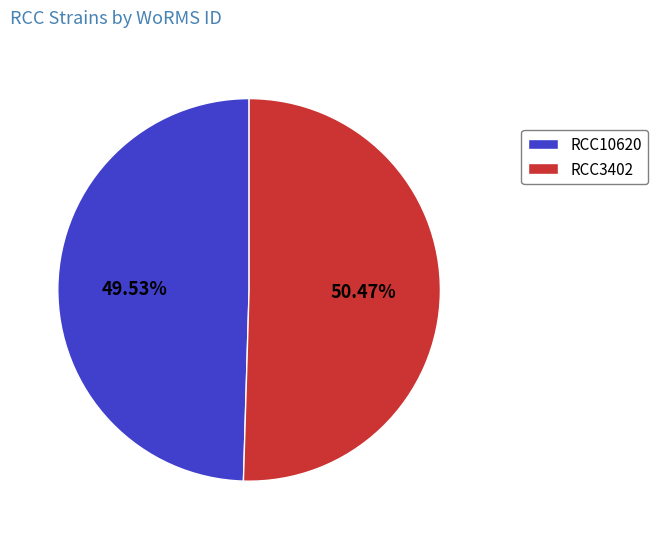

To the nearest percent, what is the average slice percentage?

50%